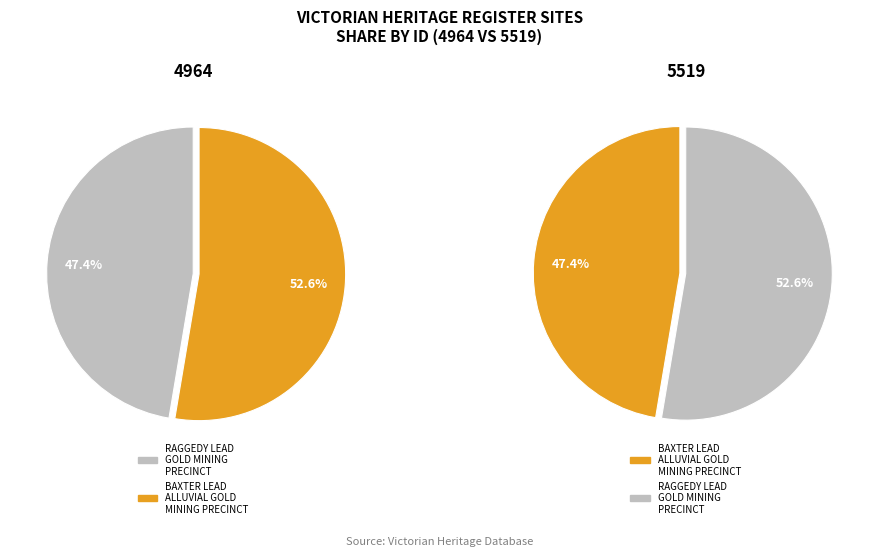

What is the largest slice in the pie chart?

BAXTER LEAD ALLUVIAL GOLD MINING PRECINCT